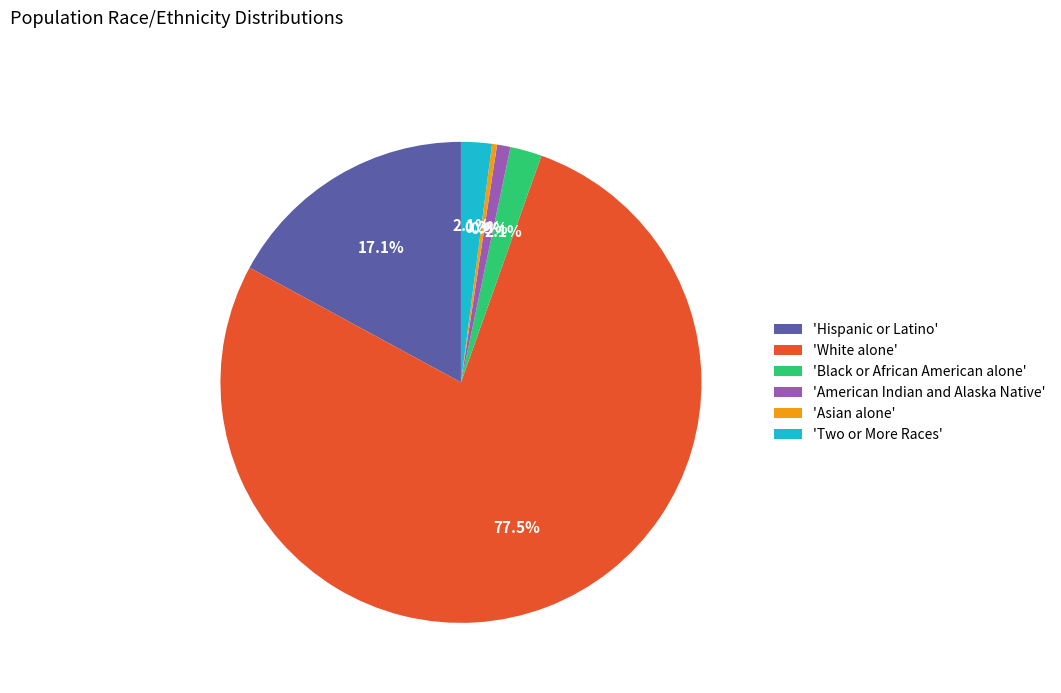

Which has a higher value, 'White alone' or 'American Indian and Alaska Native'?

'White alone'